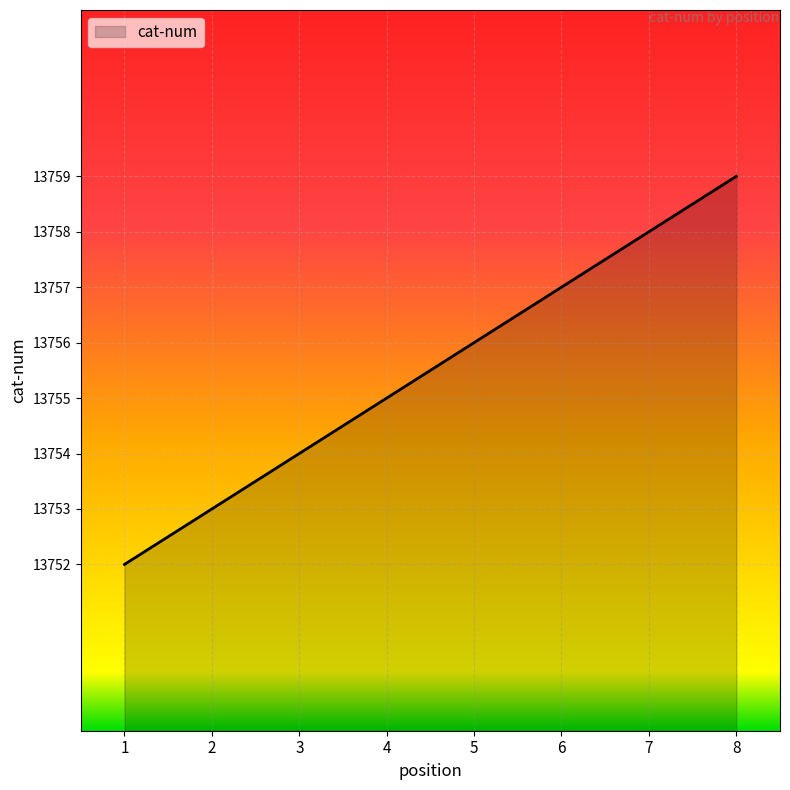

Read the value at 7.

13758